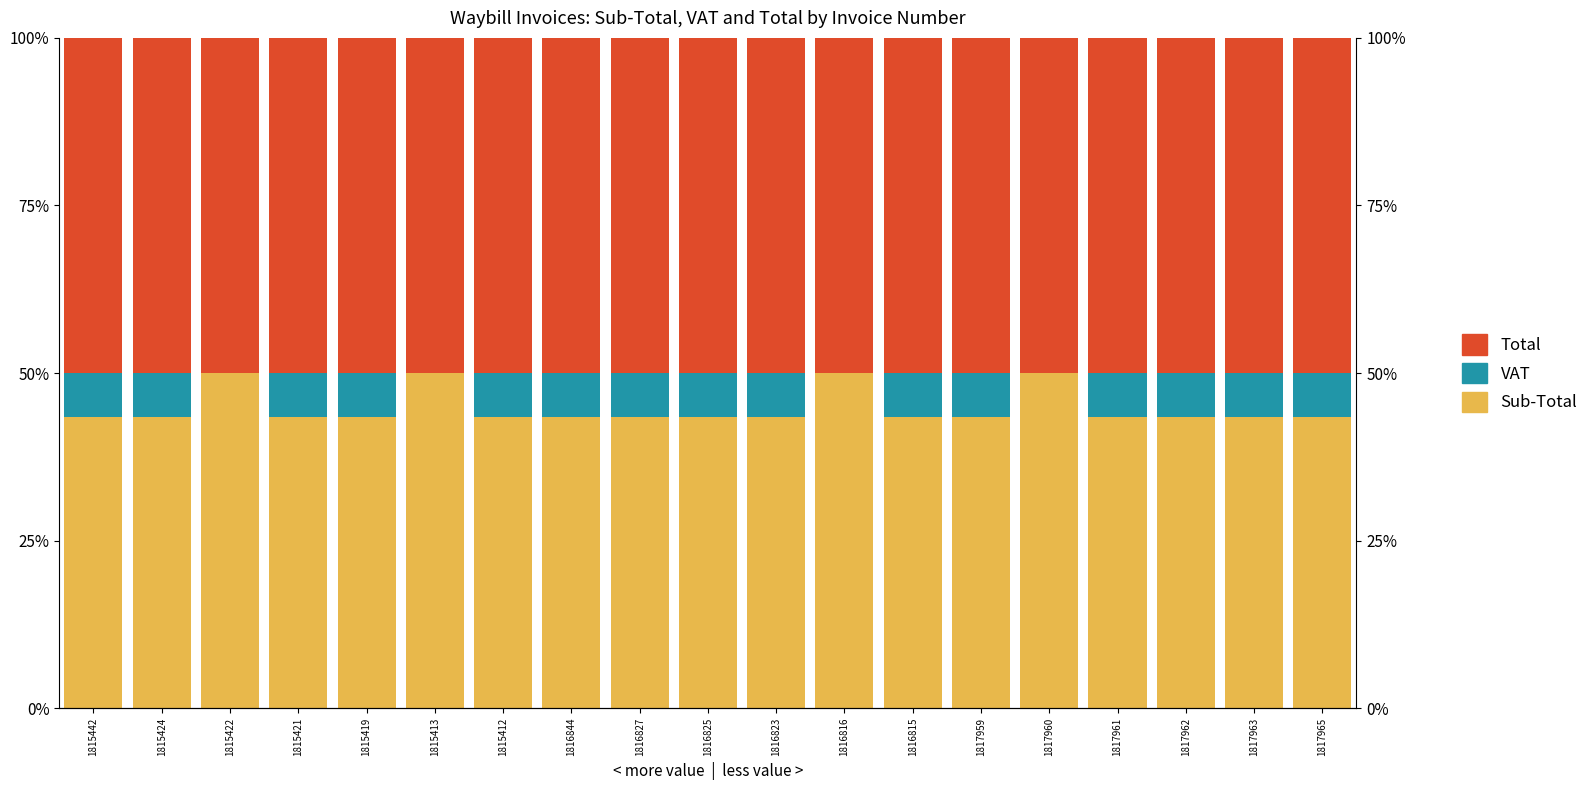

At which label does Total reach its peak?

1815442